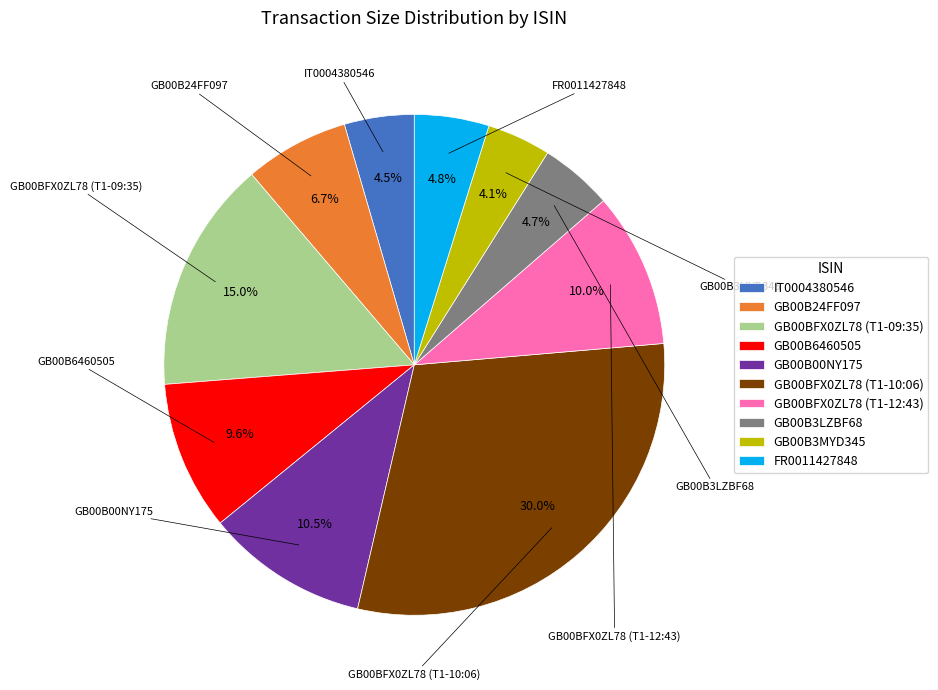

What is the largest slice in the pie chart?

GB00BFX0ZL78 (T1-10:06)